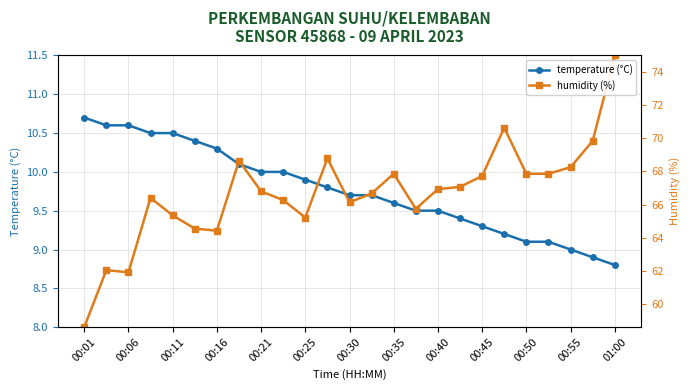

Reading left to right, what are all the values shown in this chart?

temperature (°C): 10.7	10.6	10.6	10.5	10.5	10.4	10.3	10.1	10.0	10.0	9.9	9.8	9.7	9.7	9.6	9.5	9.5	9.4	9.3	9.2	9.1	9.1	9.0	8.9	8.8
humidity (%): 8.0	8.7	8.7	9.7	9.4	9.3	9.2	10.1	9.8	9.6	9.4	10.2	9.6	9.7	10.0	9.5	9.8	9.8	9.9	10.6	10.0	10.0	10.1	10.4	11.5